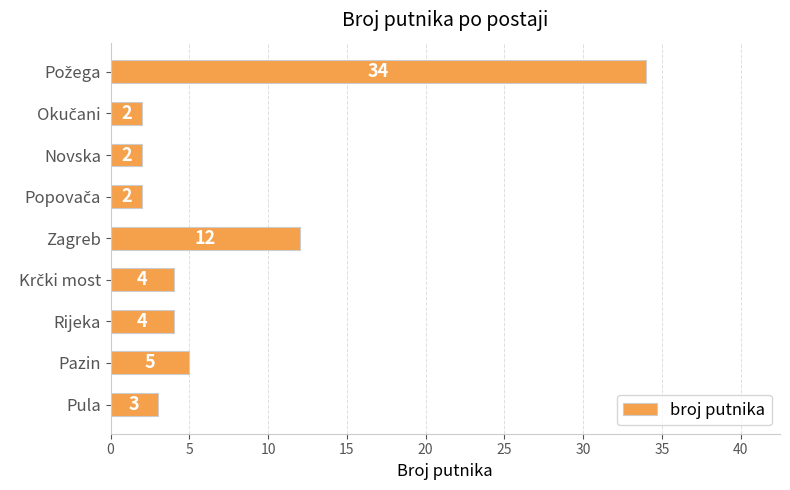

What is the average value?

8